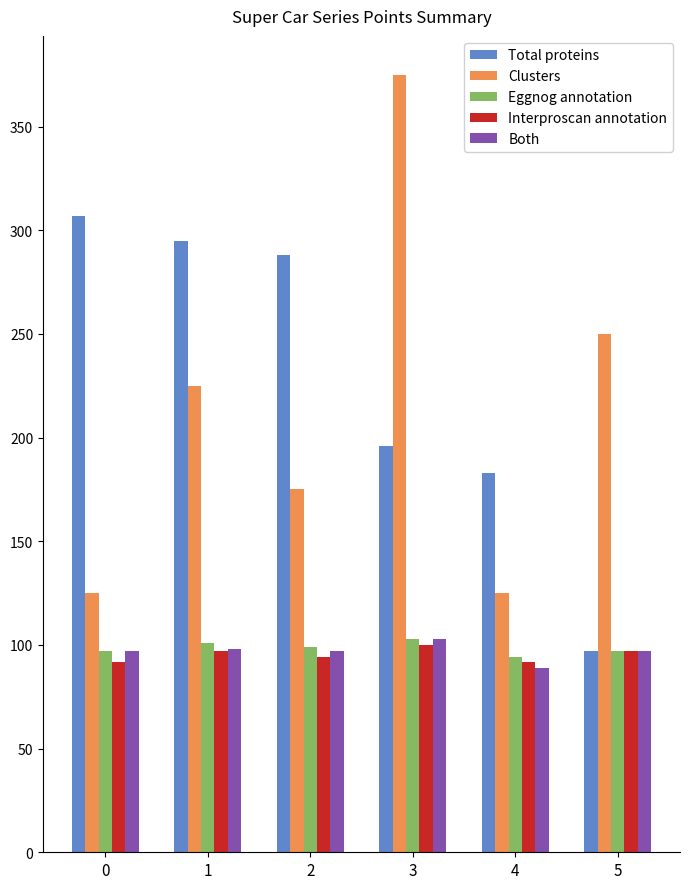

Does the chart contain any negative values?

No